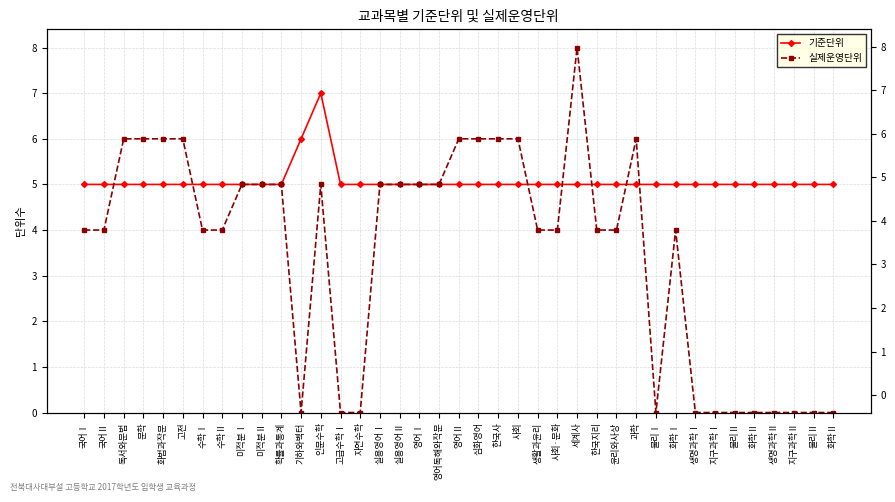

True or false: 실제운영단위 has a value of 9 at 영어Ⅰ.

False